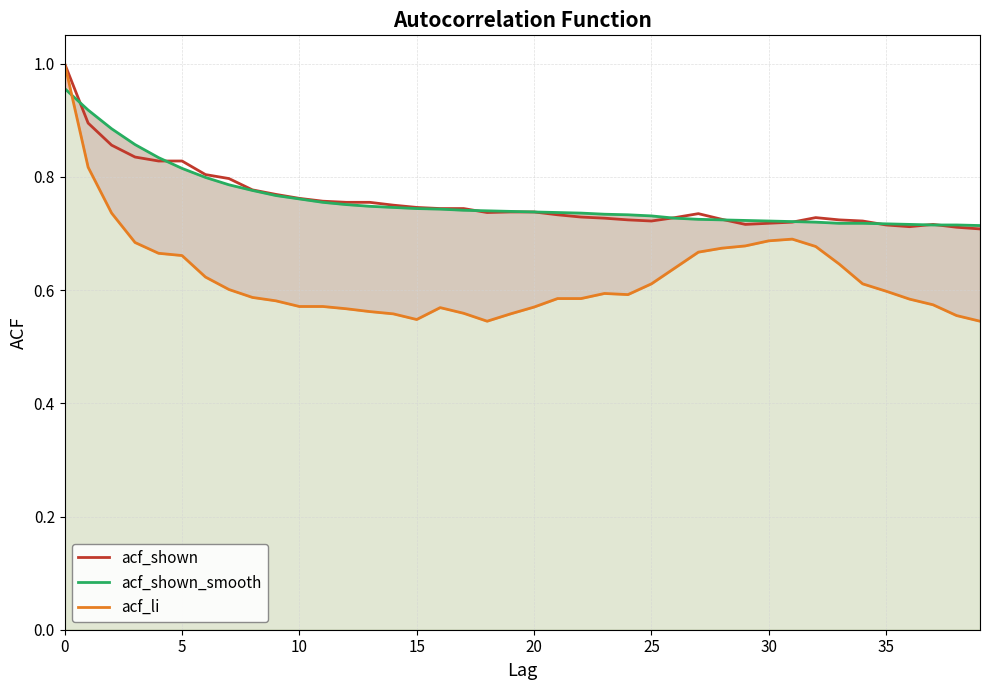

Which series changed the most between 20 and 36?

acf_shown